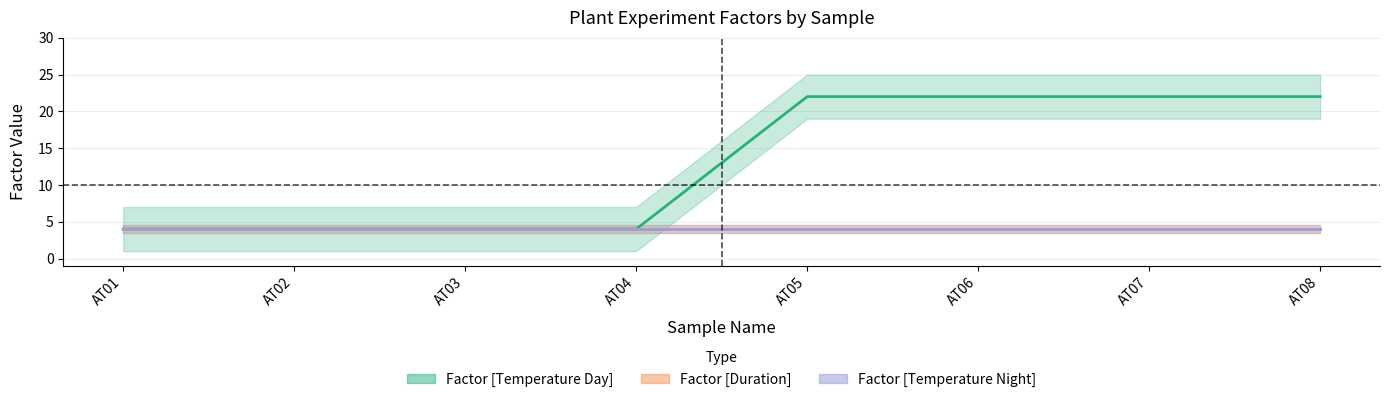

Between AT02 and AT06, which is larger?

AT06